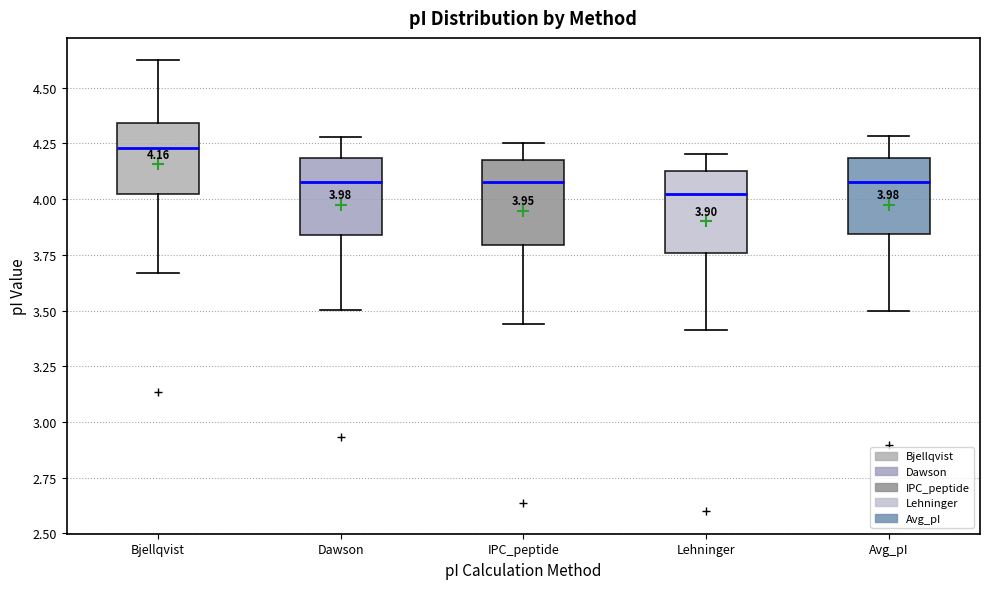

Which box has the lowest median line?

Lehninger